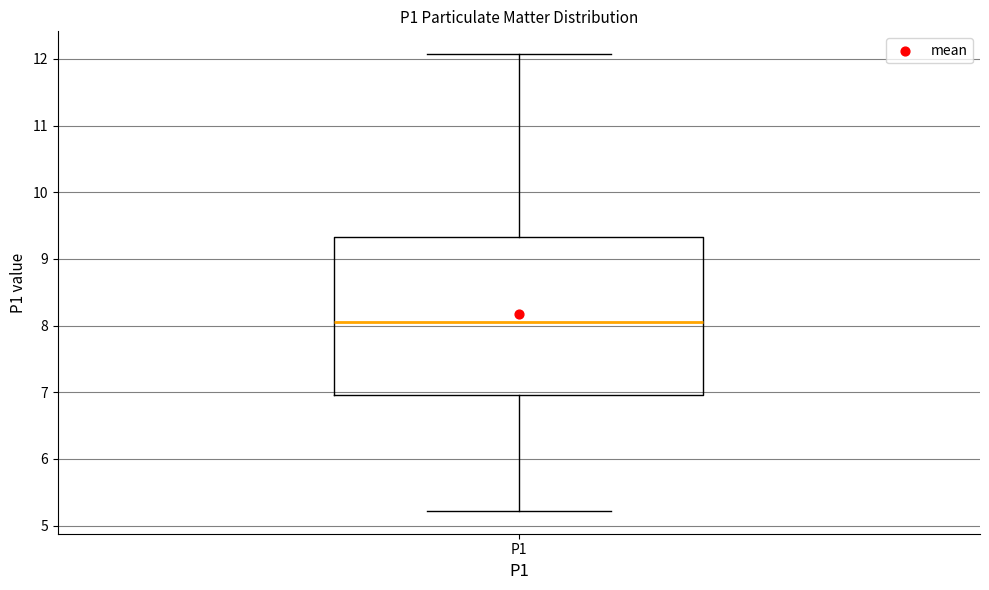

Transcribe this box plot: give where the median line is, the range the box spans, and where the two whiskers end, as read against the y-axis. The values are not printed on the chart, so give them approximately, as read against the axis.

median 8.1, box 7.0 to 9.3, whiskers 5.2 to 12.1